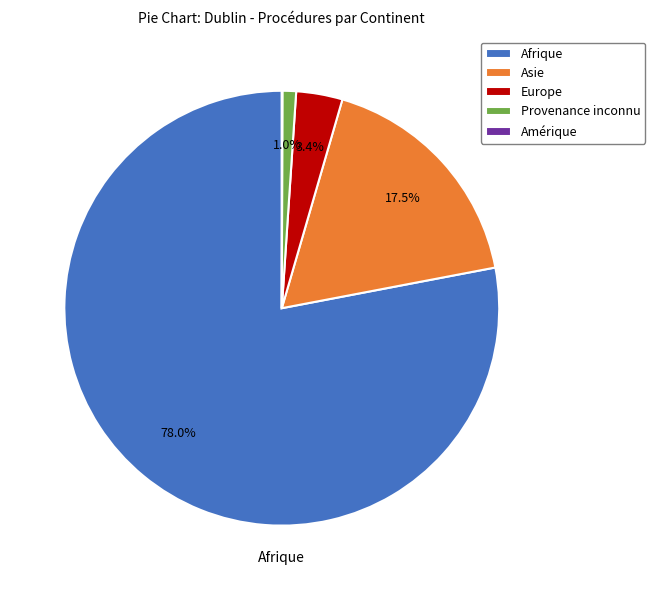

Is it true that Provenance inconnu is 1% of the pie?

True